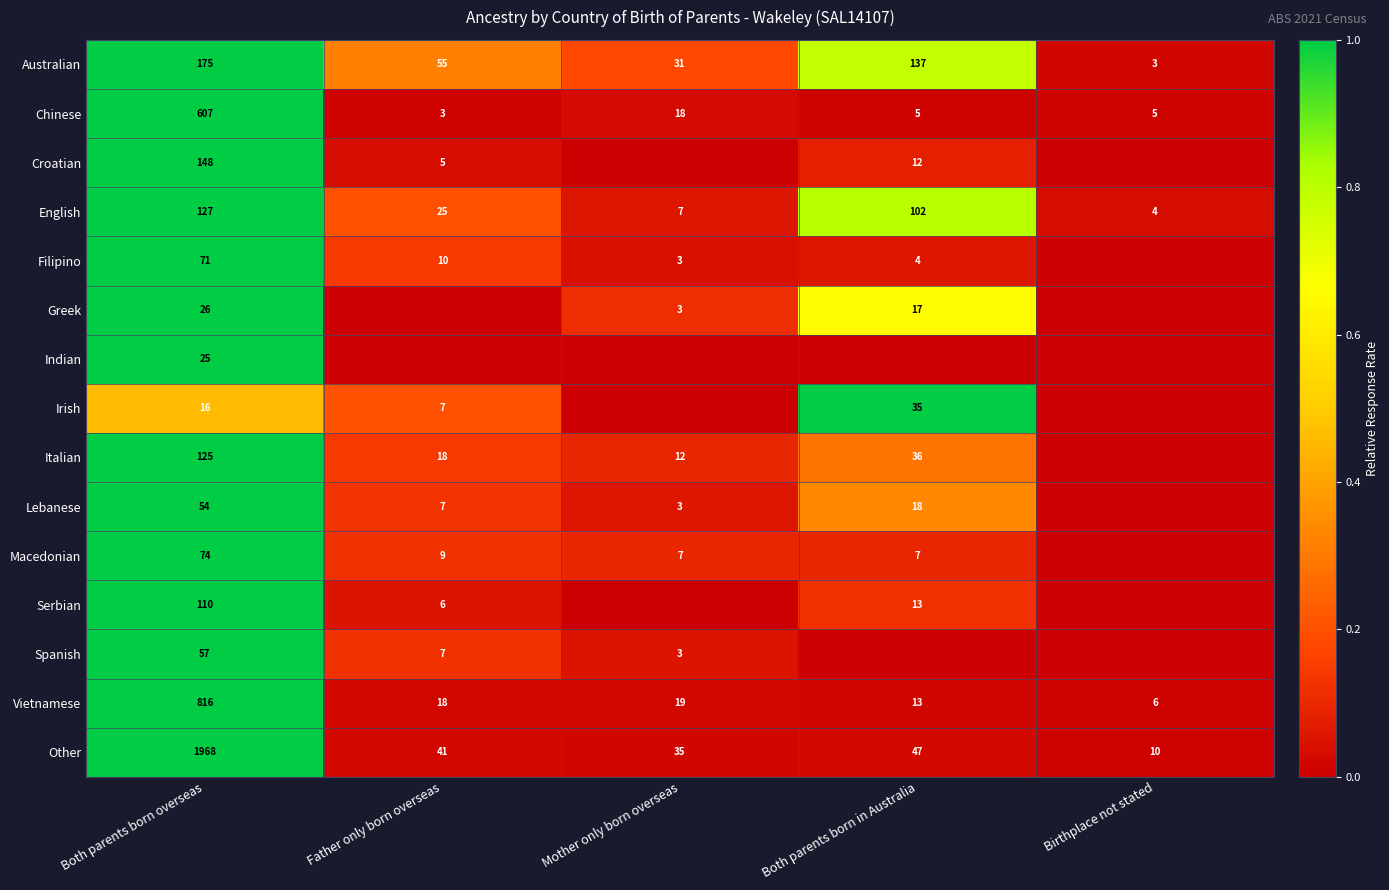

What is the difference between the Filipino values at Both parents born in Australia and Both parents born overseas?

67